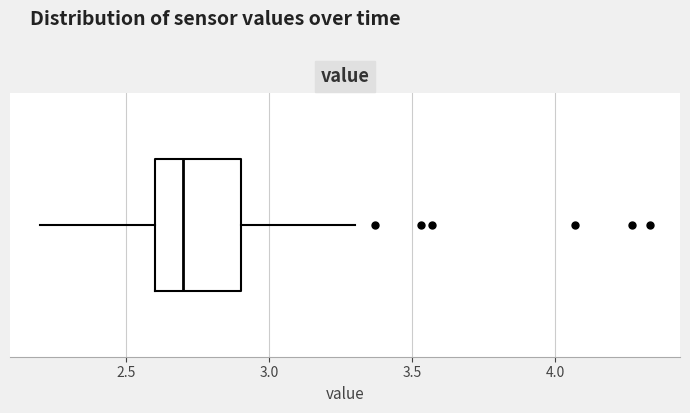

Transcribe this box plot: give where the median line is, the range the box spans, and where the two whiskers end, as read against the x-axis. The values are not printed on the chart, so give them approximately, as read against the axis.

median 2.7, box 2.6 to 2.9, whiskers 2.2 to 3.3